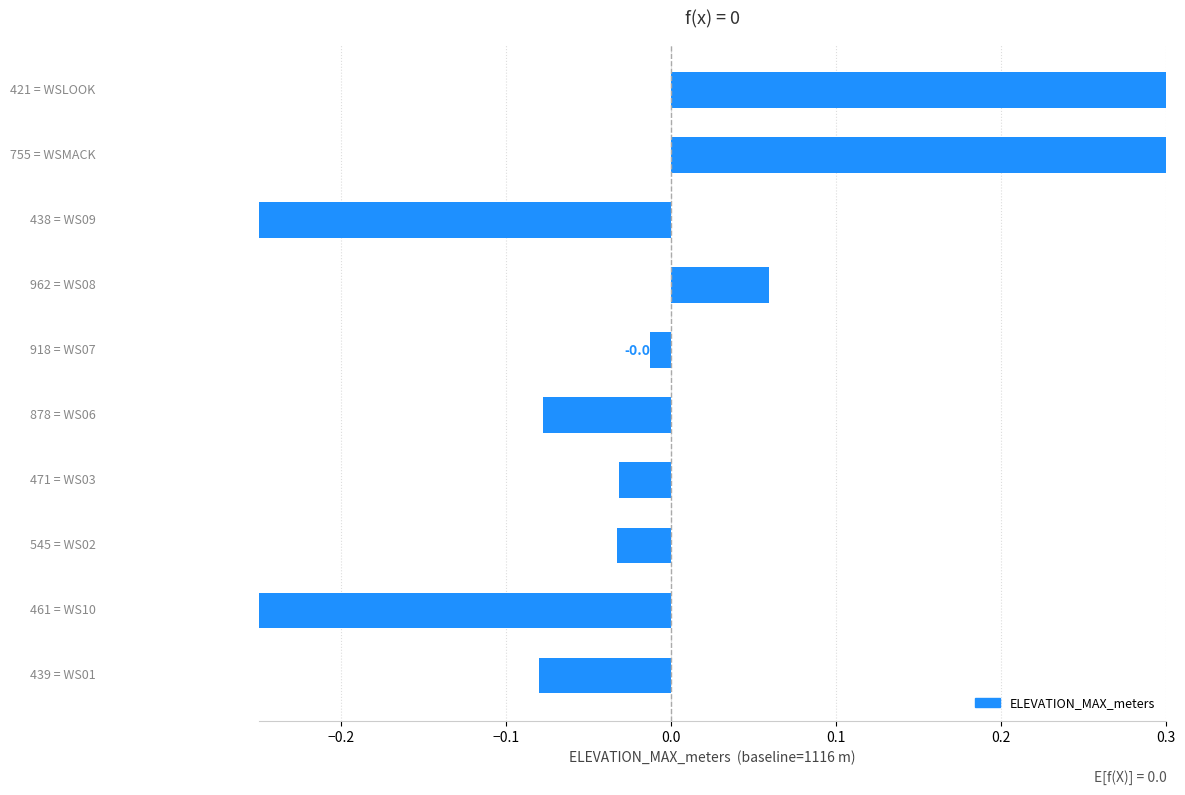

True or false: the data shows -0.4 at −0.2.

True